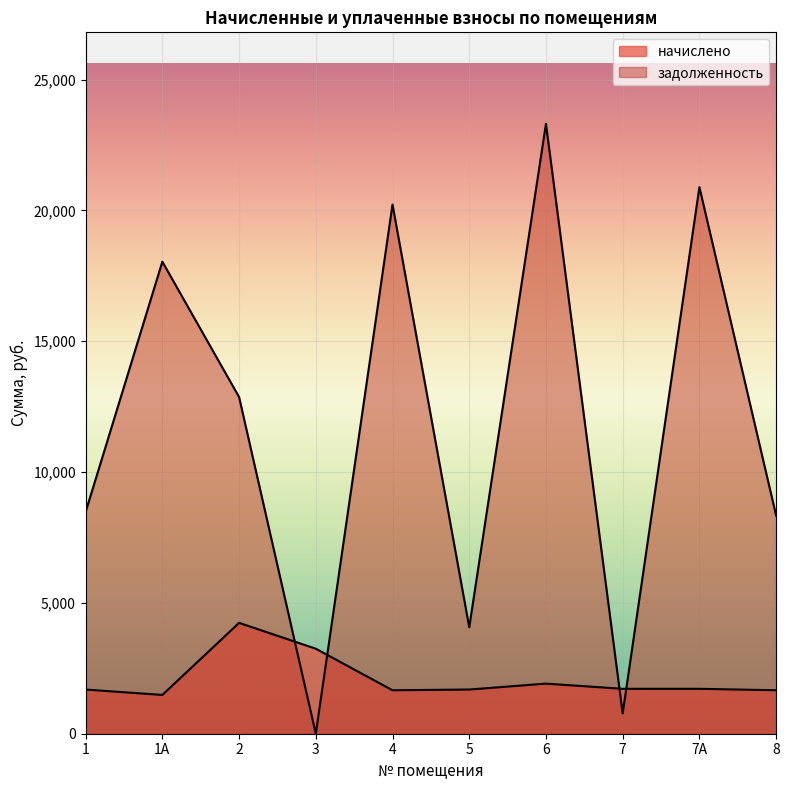

How many data points in начислено are less than 1716?

5